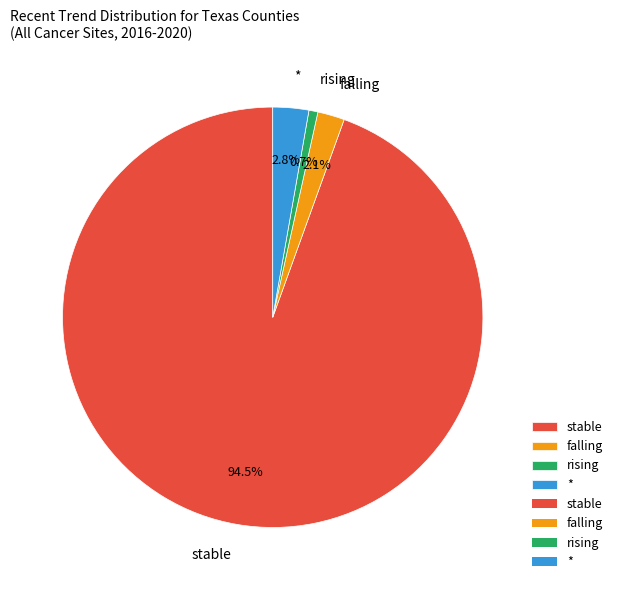

True or false: rising accounts for 1% of the total.

True